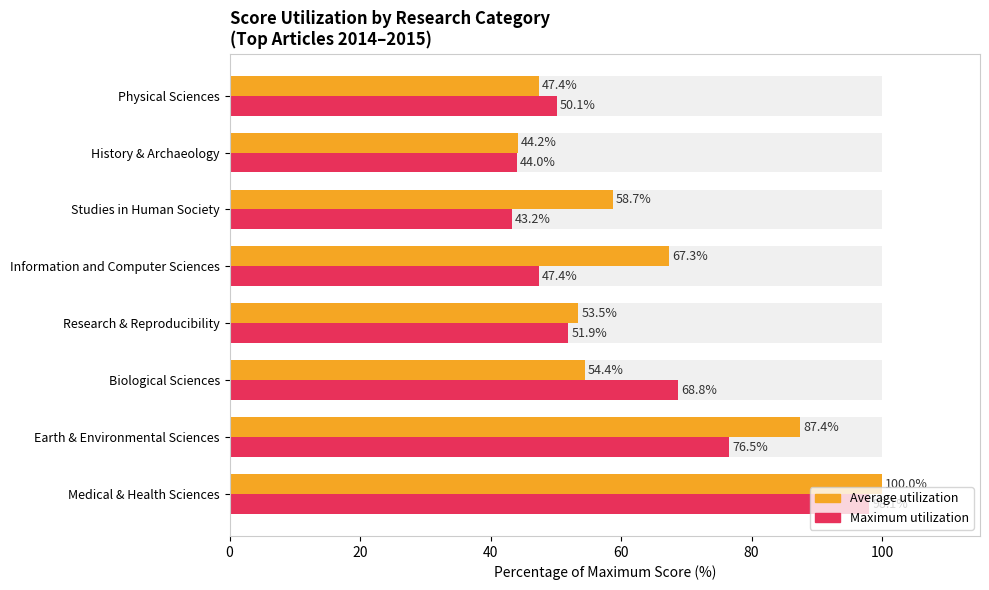

Reading right to left, transcribe all the data shown in this chart.

Average utilization: 47.4	44.2	58.7	67.3	53.5	54.4	87.4	100.0
Maximum utilization: 50.1	44.0	43.2	47.4	51.9	68.8	76.5	98.1